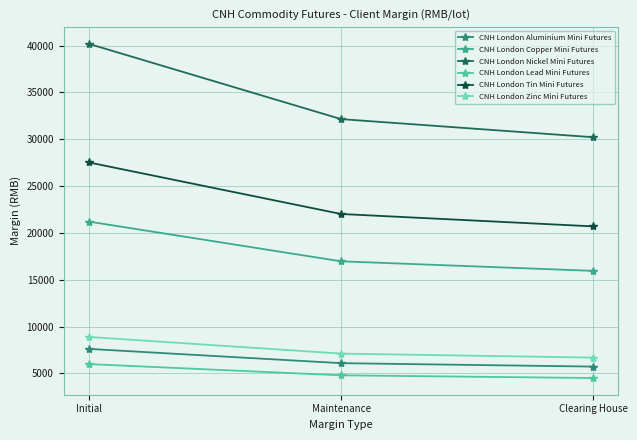

What is the label of the 2nd point from the right?

Maintenance